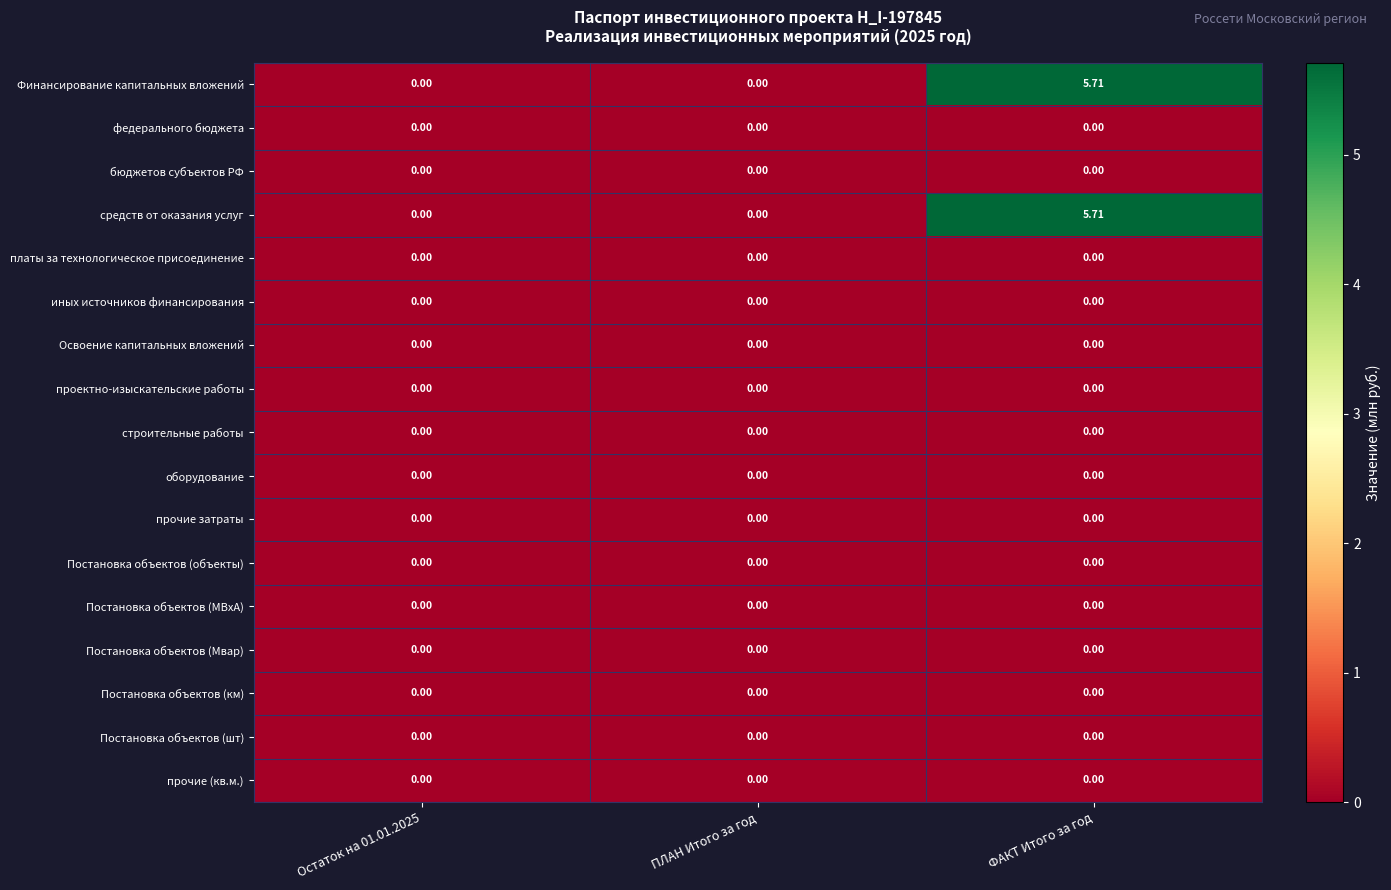

At how many categories does at least one series exceed 5?

1